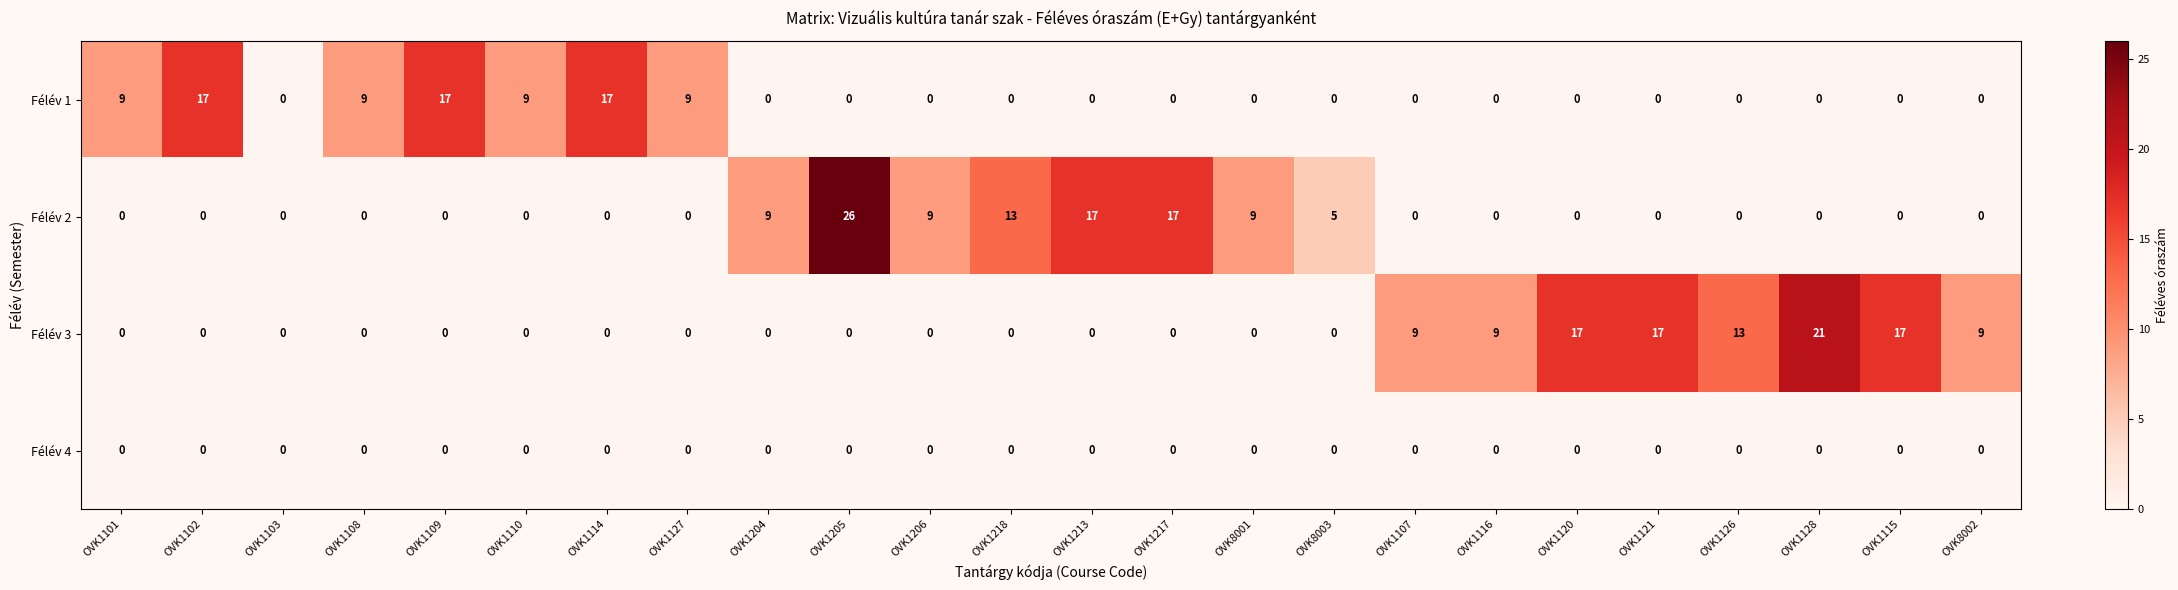

Where is Félév 2 nearest to the value 13?

OVK1218